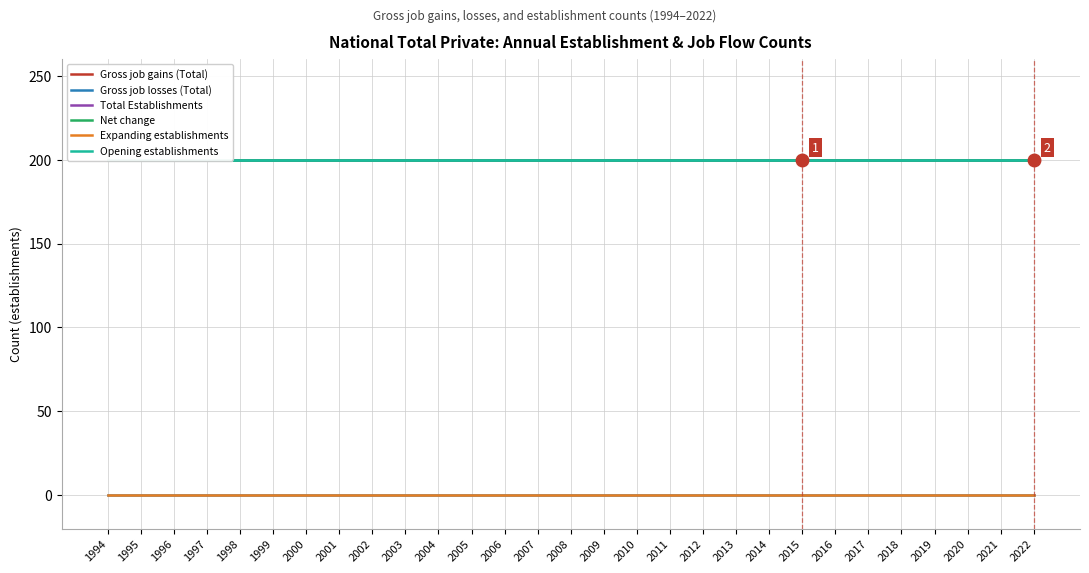

True or false: Total Establishments and Expanding establishments intersect in this chart.

False